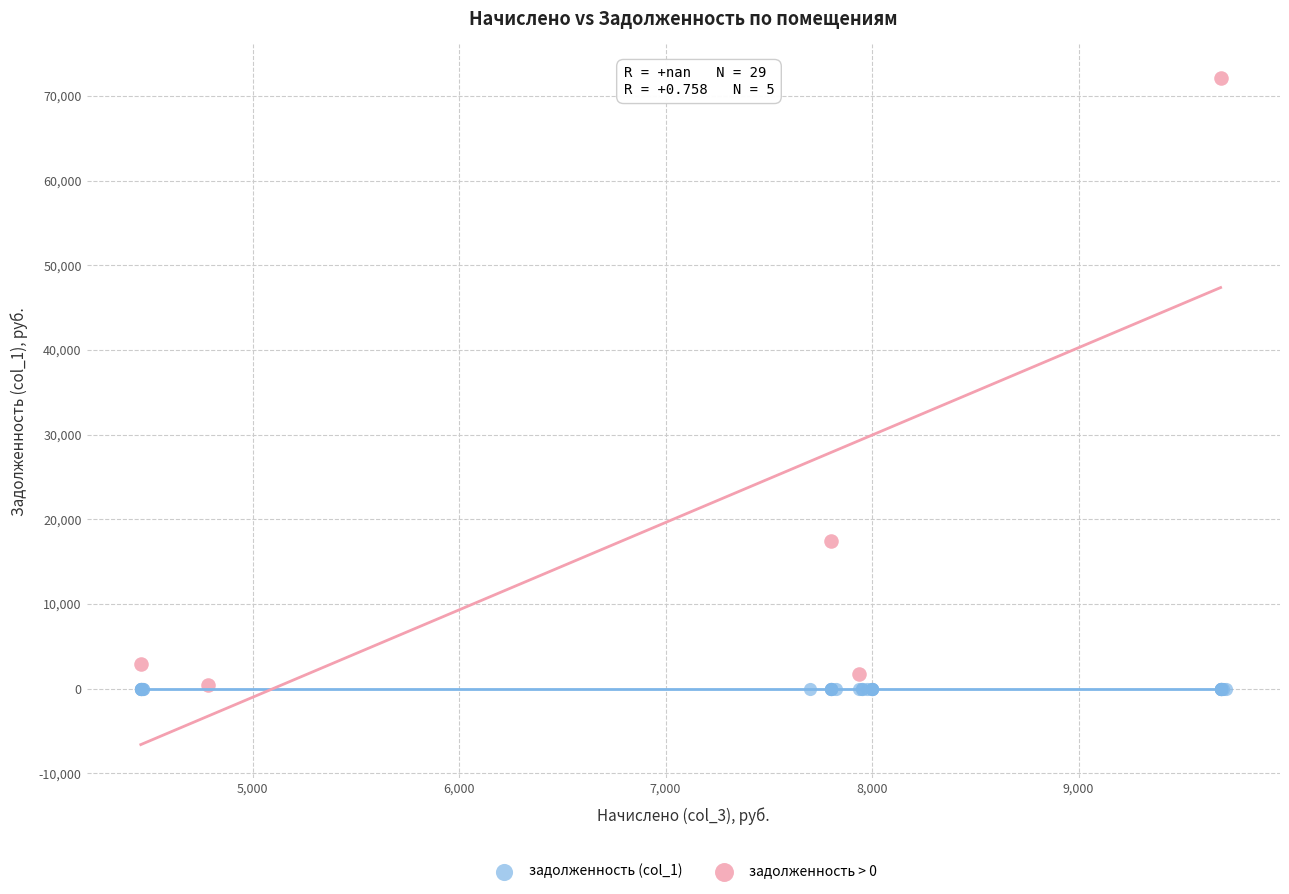

Which series reaches the maximum Y coordinate?

задолженность > 0